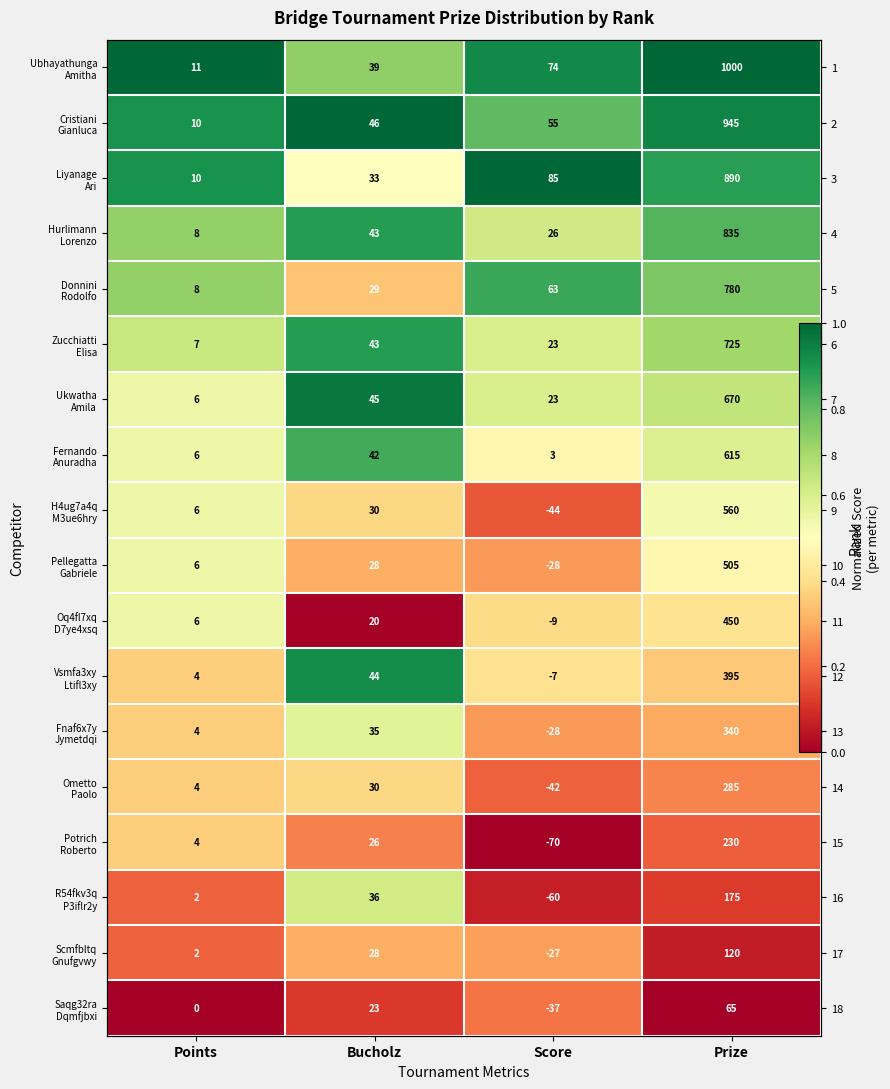

Is the value of Donnini Rodolfo at Prize greater than the value of Pellegatta Gabriele at Prize?

Yes